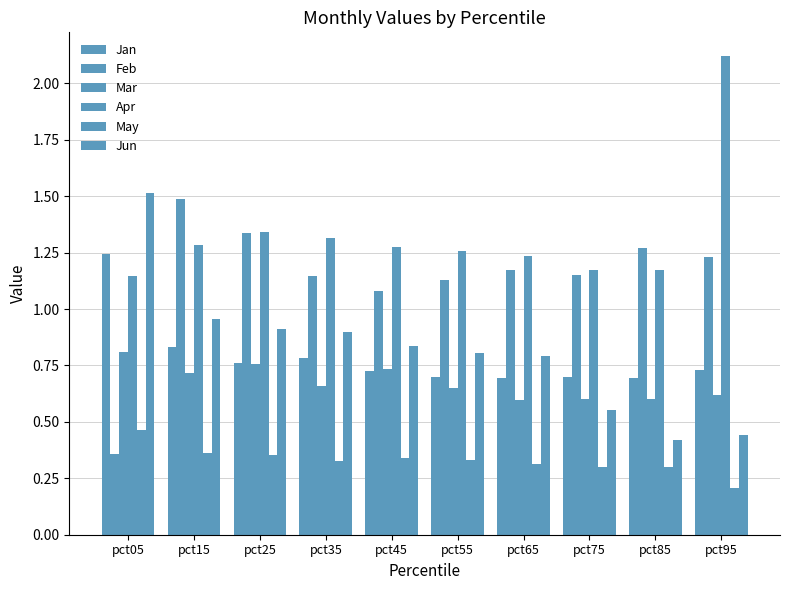

Does the chart contain any negative values?

No